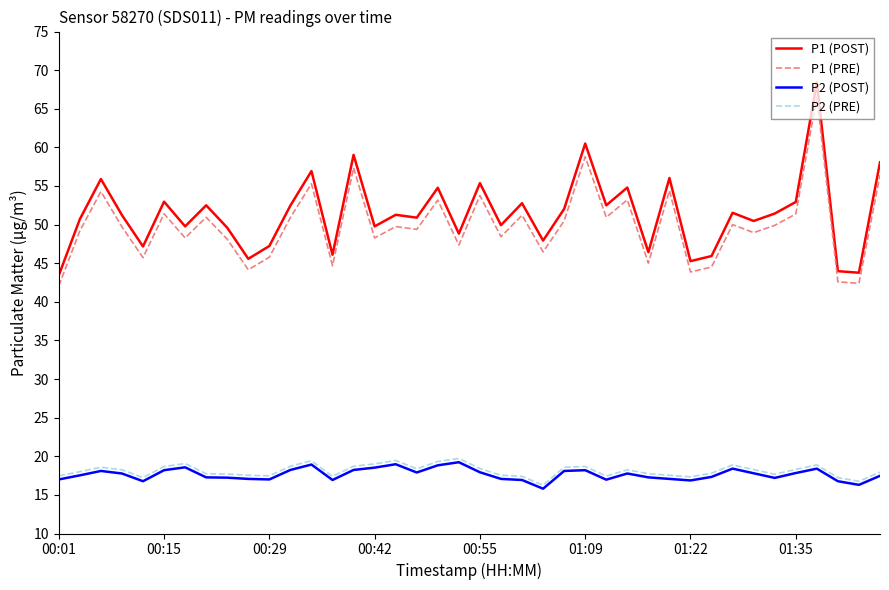

What is the difference between the maximum and minimum values in the P2 (PRE) series?

3.5